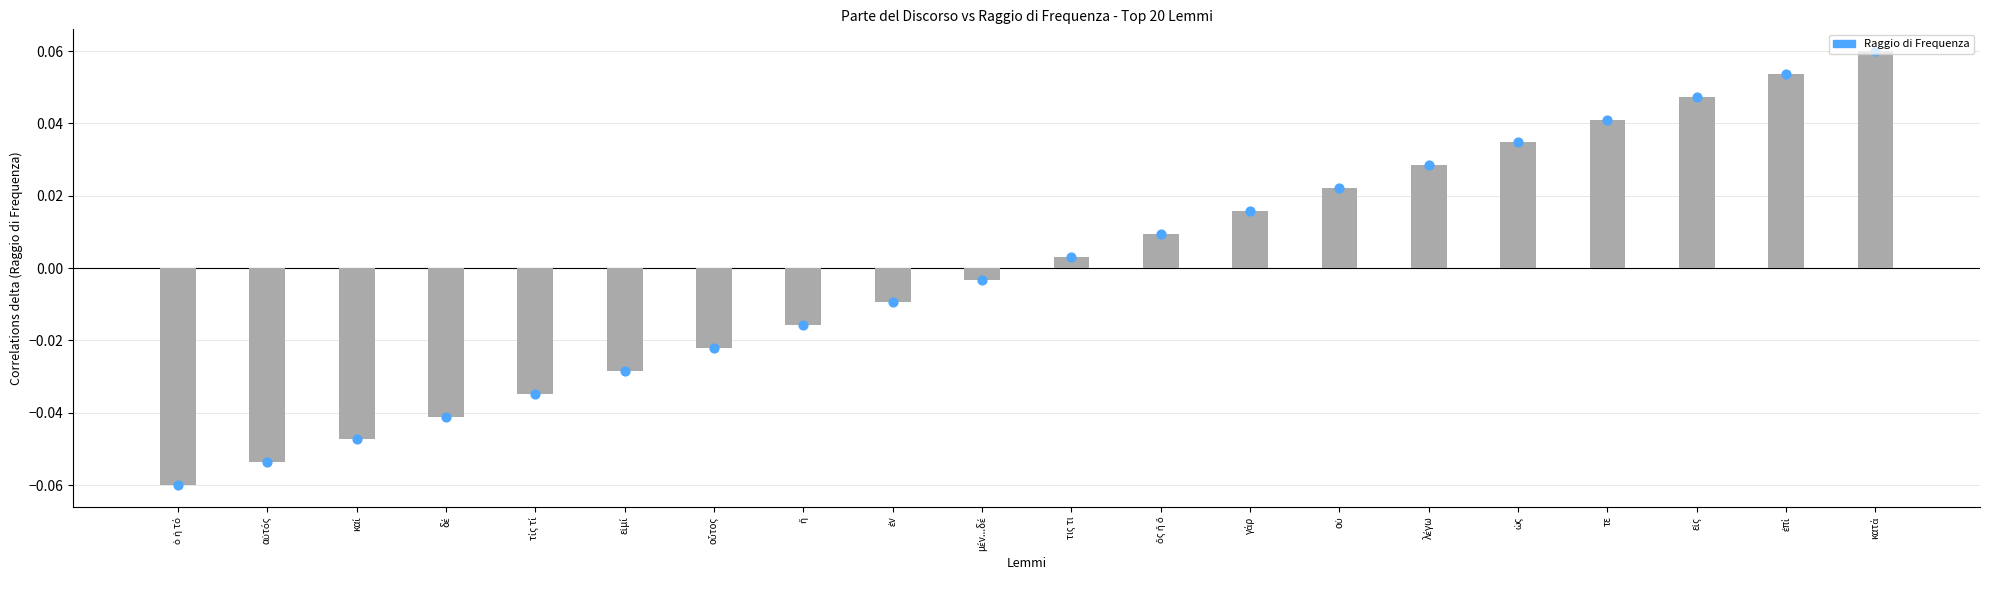

Between τε and ἤ, which is larger?

τε